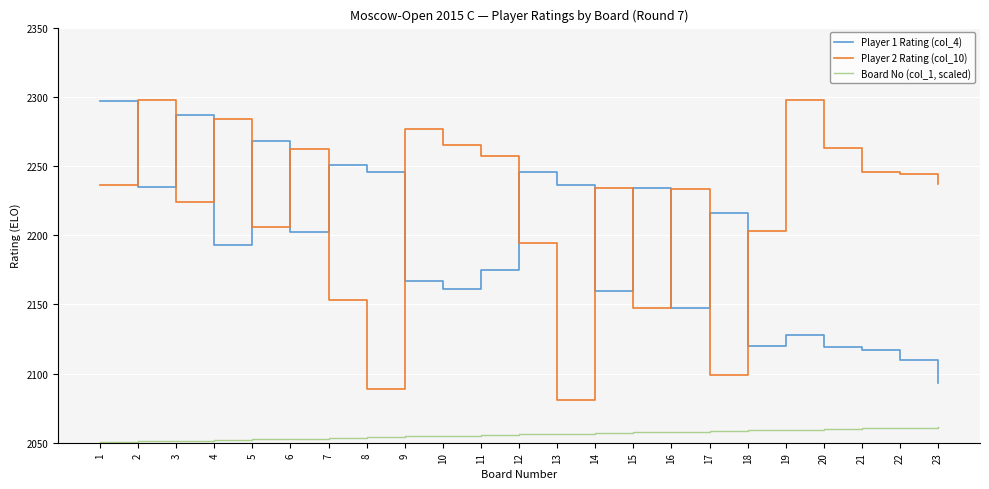

Where is Player 2 Rating (col_10) nearest to the value 2189?

12